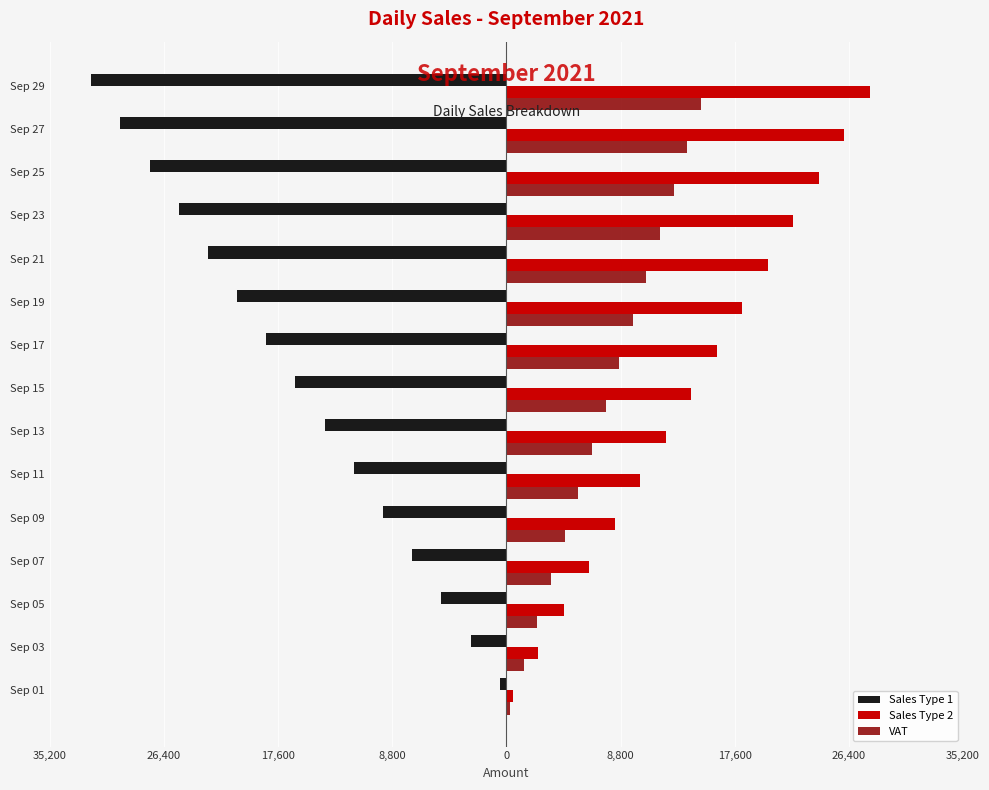

What is the sum of all Sales Type 1 values?

-243750.0